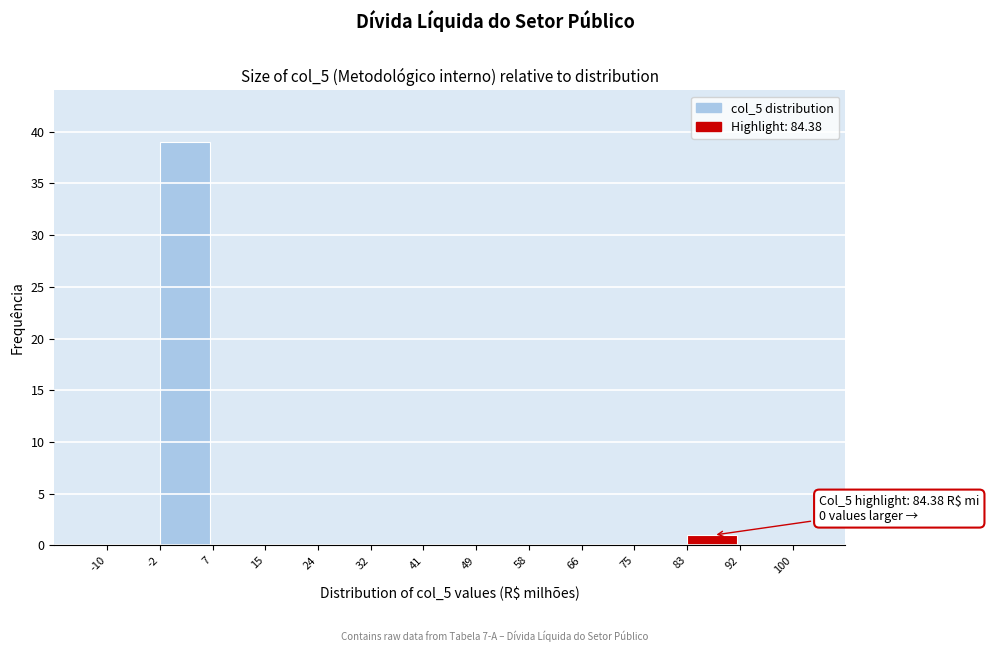

Which range on the x-axis has the tallest bar?

-2 to 7